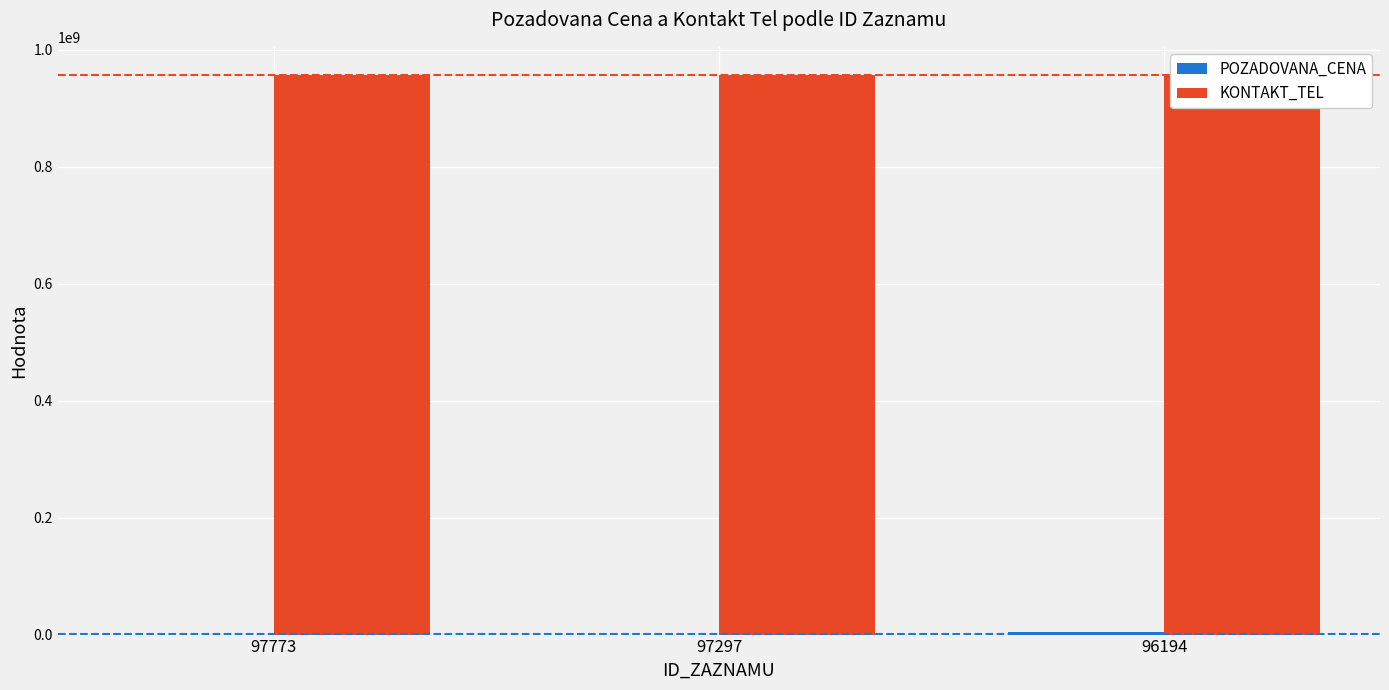

Is it true that KONTAKT_TEL equals 199807082 at 97297?

False